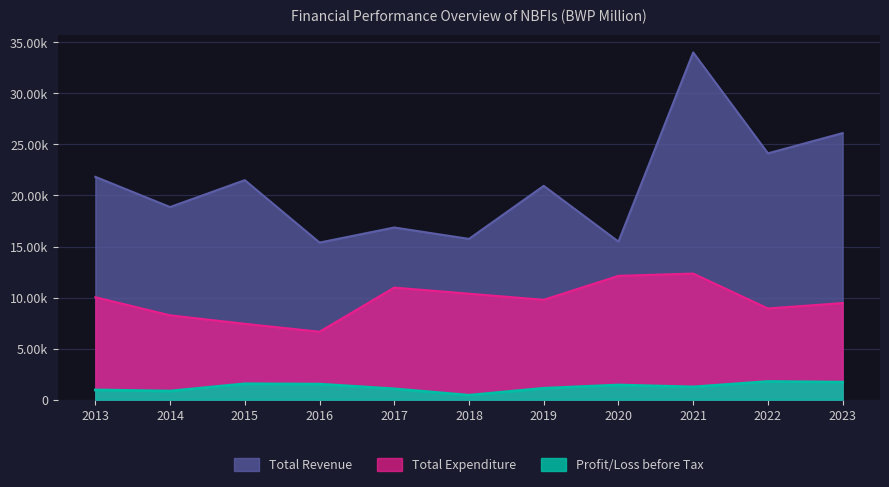

How many interior local peaks does the Profit/Loss before Tax series have?

3